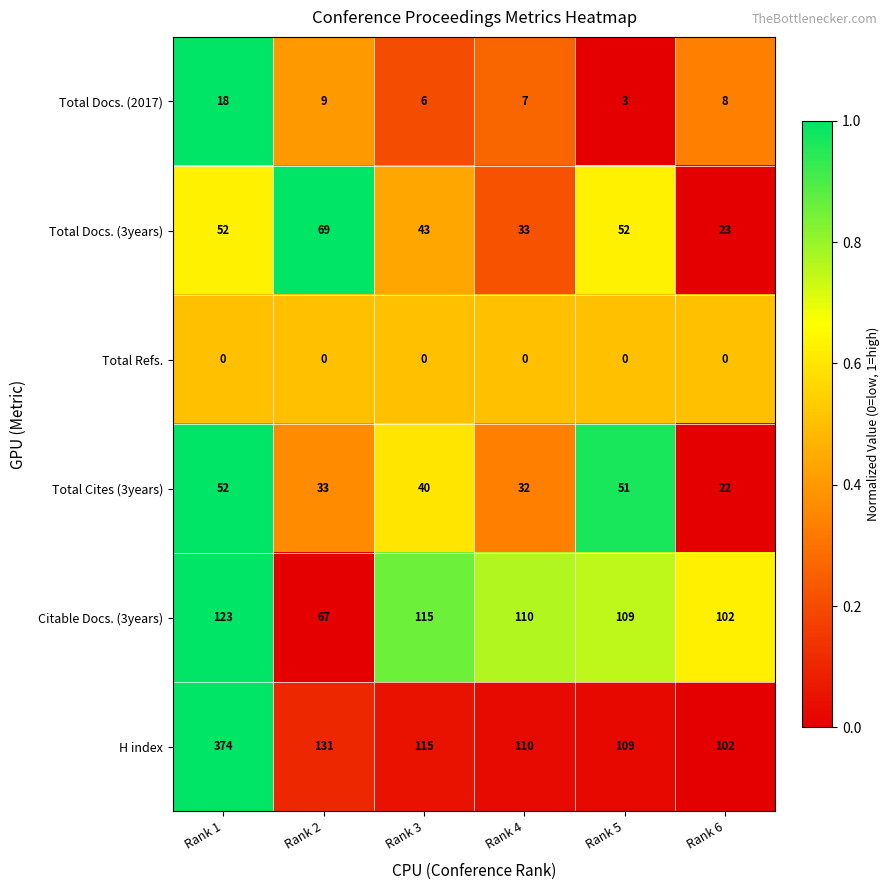

Where does the H index series first go above 115?

Rank 1